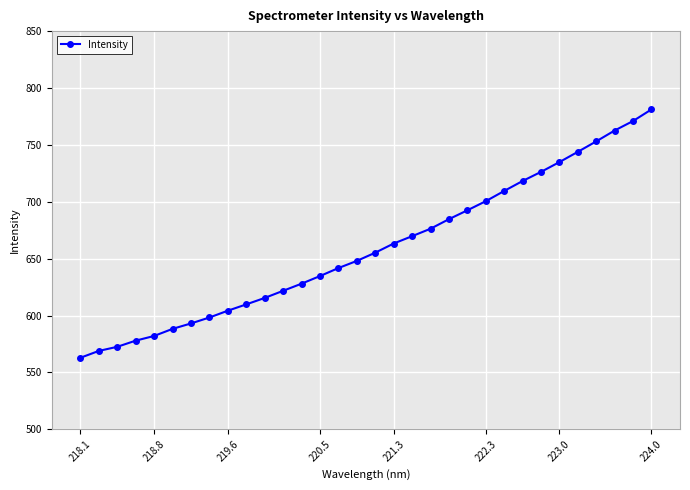

How many distinct data groups are displayed?

1